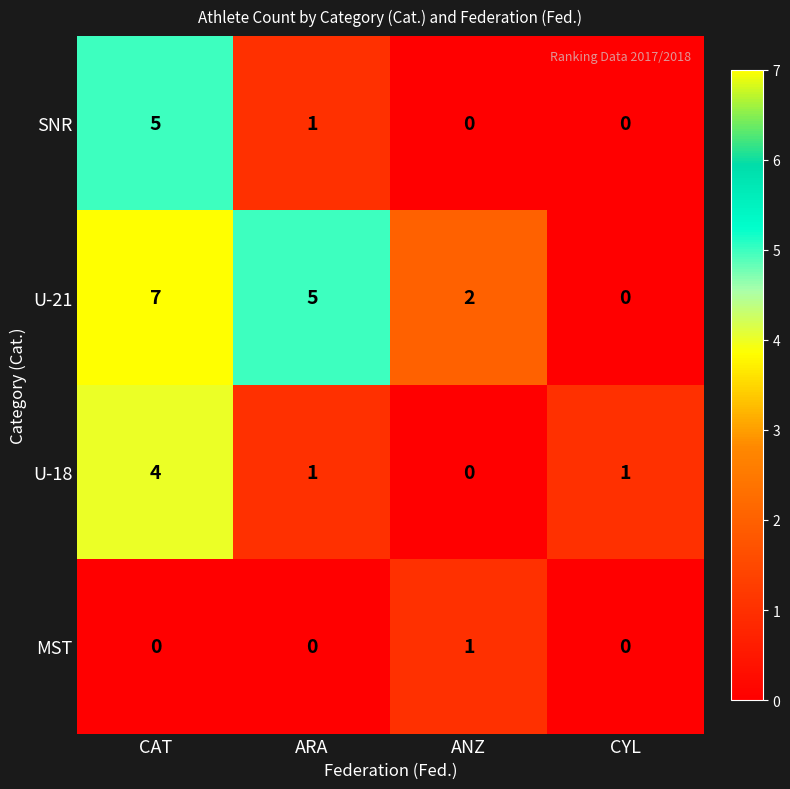

Reading left to right, transcribe all the data shown in this chart.

SNR: CAT=5	ARA=1	ANZ=0	CYL=0
U-21: CAT=7	ARA=5	ANZ=2	CYL=0
U-18: CAT=4	ARA=1	ANZ=0	CYL=1
MST: CAT=0	ARA=0	ANZ=1	CYL=0